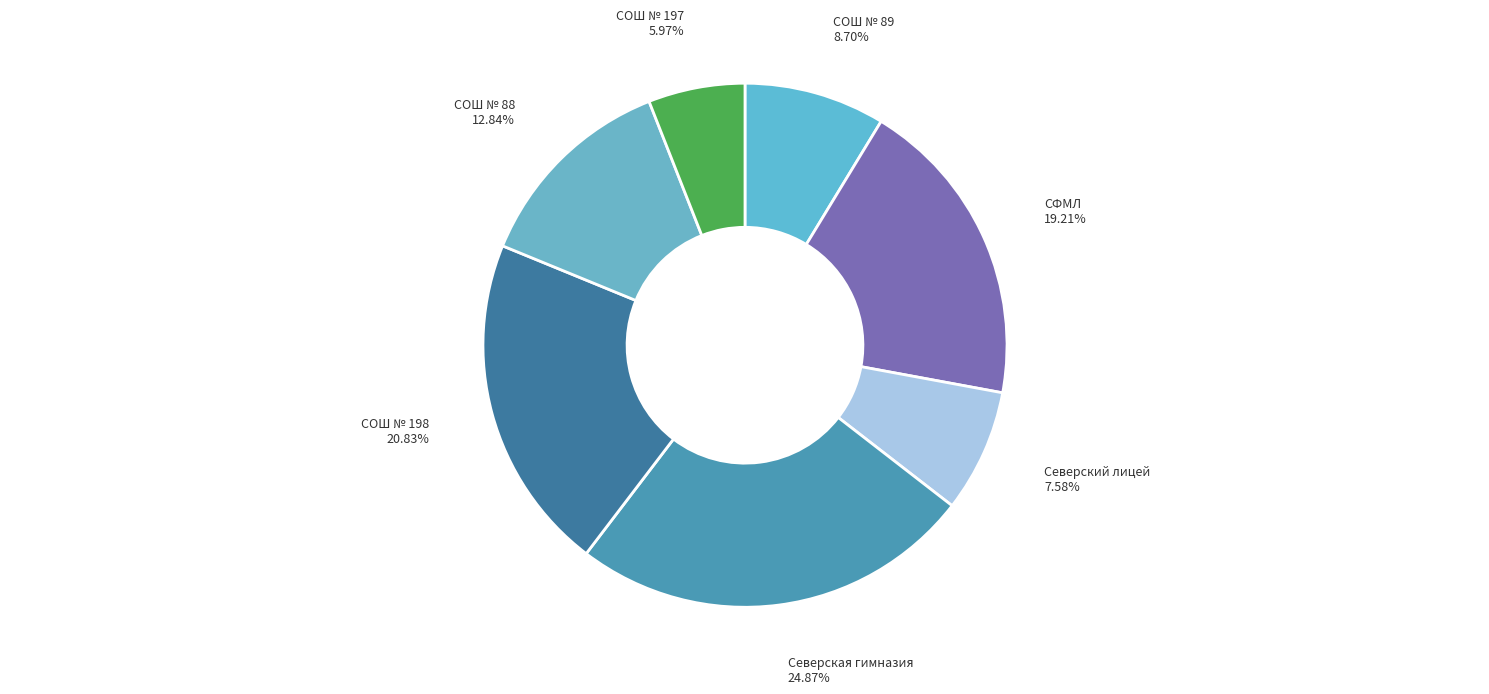

Approximately how many times larger is the value at СОШ № 89 compared to СОШ № 198?

0.4